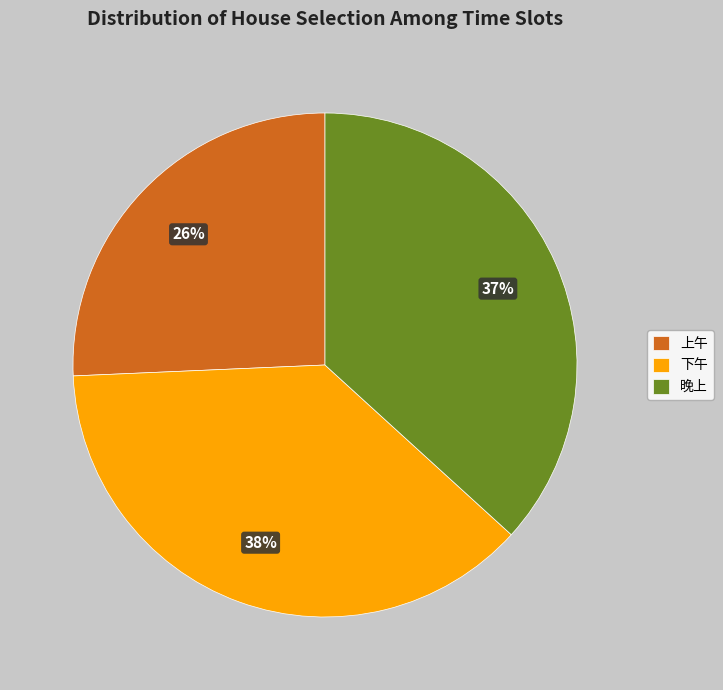

Is it true that 上午 is 26% of the pie?

True